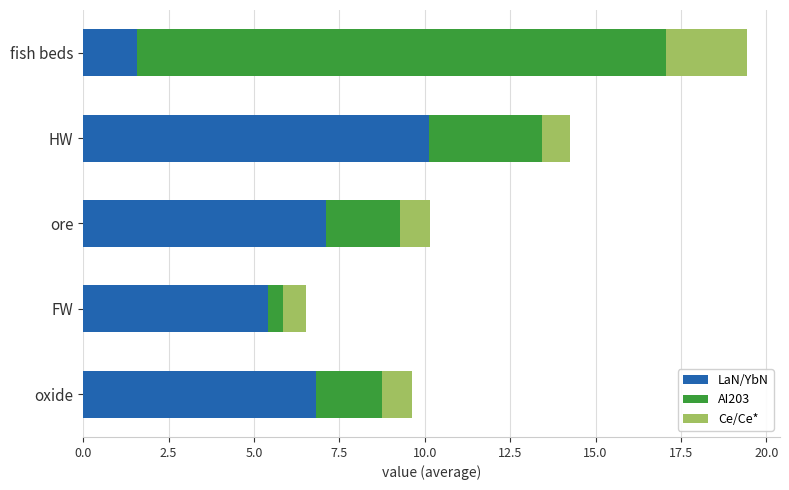

What is the maximum value for LaN/YbN?

10.1